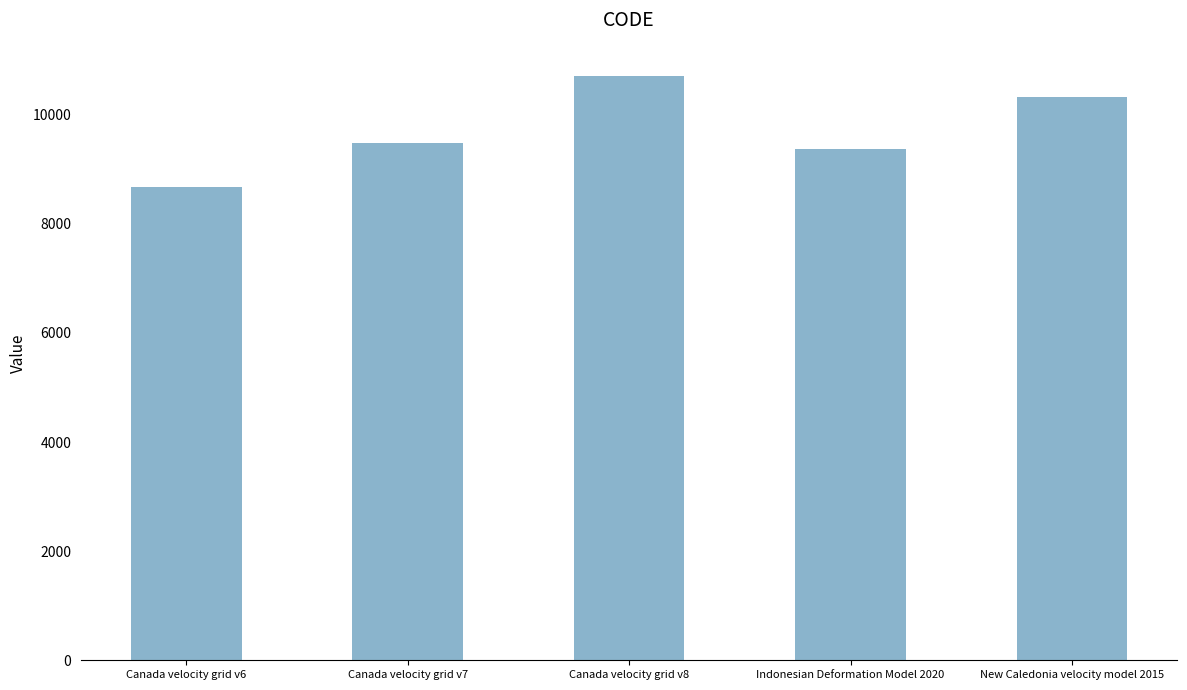

What is the smallest value displayed?

8676